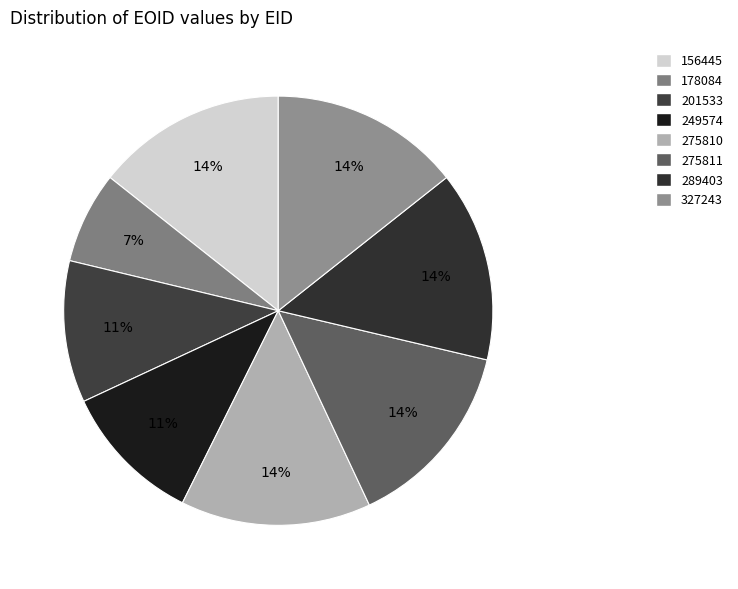

What is the smallest slice in the pie chart?

178084